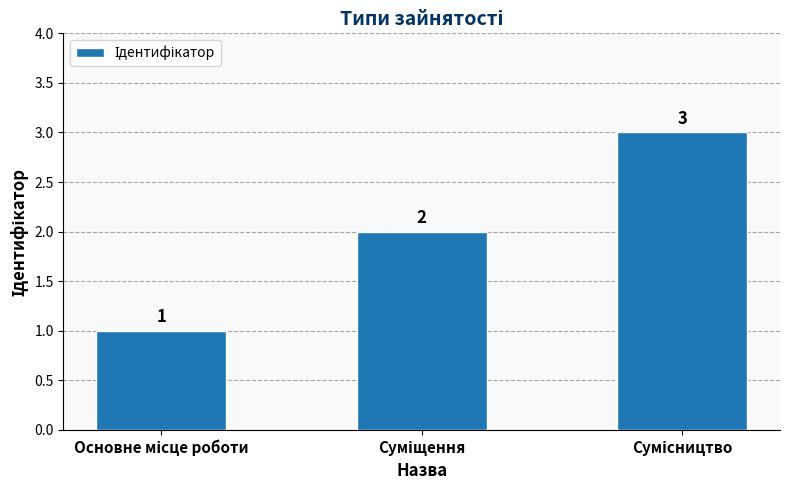

What is the sum of all values?

6